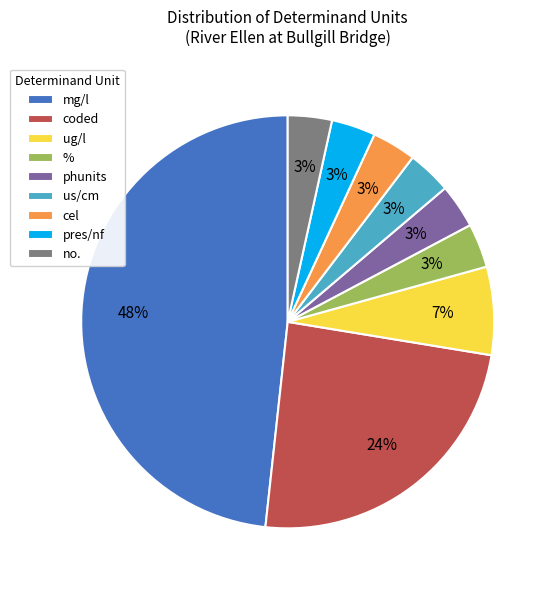

Is there any slice that represents more than half of the pie?

No